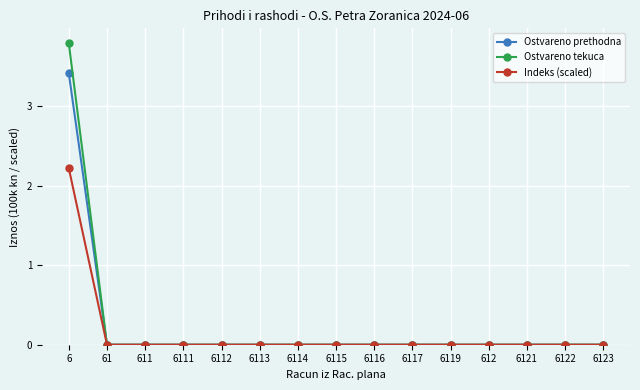

Rank the series by their maximum value, from highest to lowest.

Ostvareno tekuca, Ostvareno prethodna, Indeks (scaled)